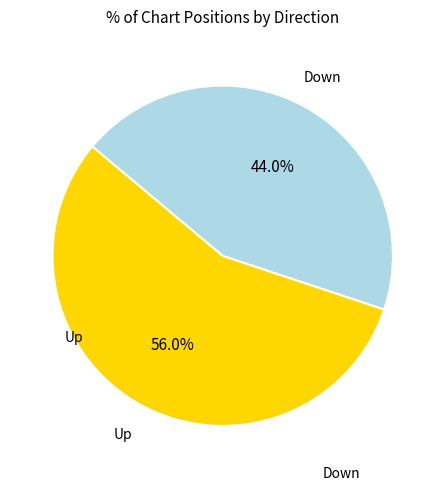

How many slices are in this pie chart?

2